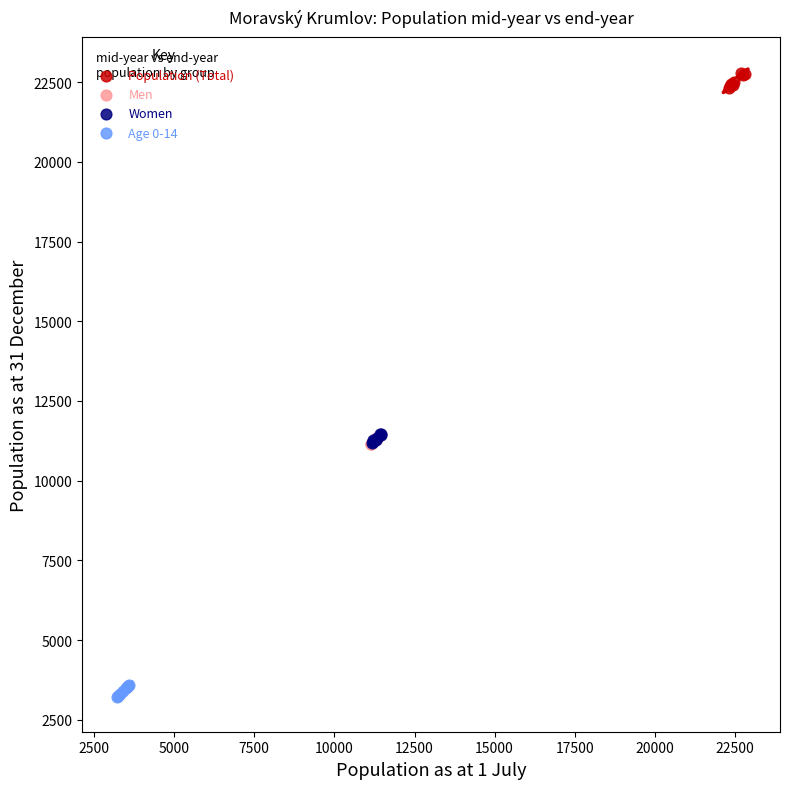

Which series has the widest spread of Y values?

Population (Total)